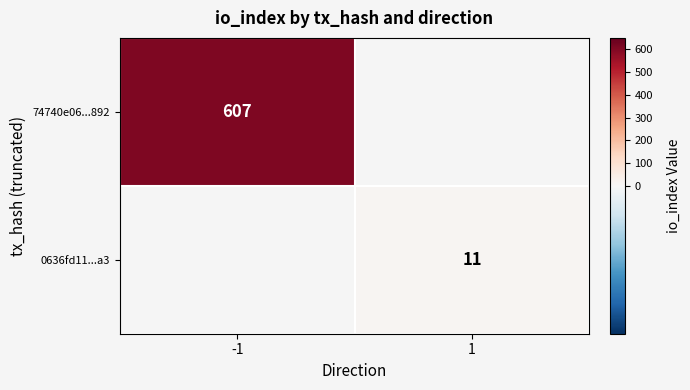

The 74740e06...892 series shows 607 at -1. True or false?

True